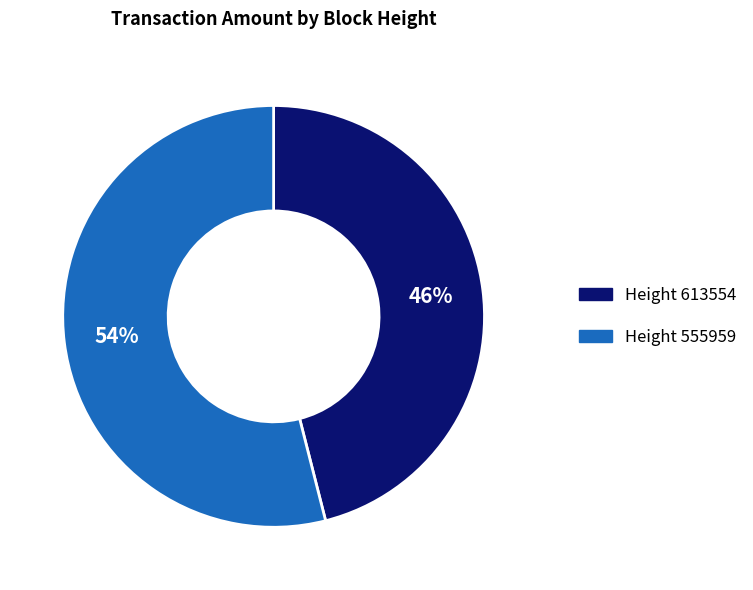

Do Height 613554 and Height 555959 together represent more than half of the pie?

Yes